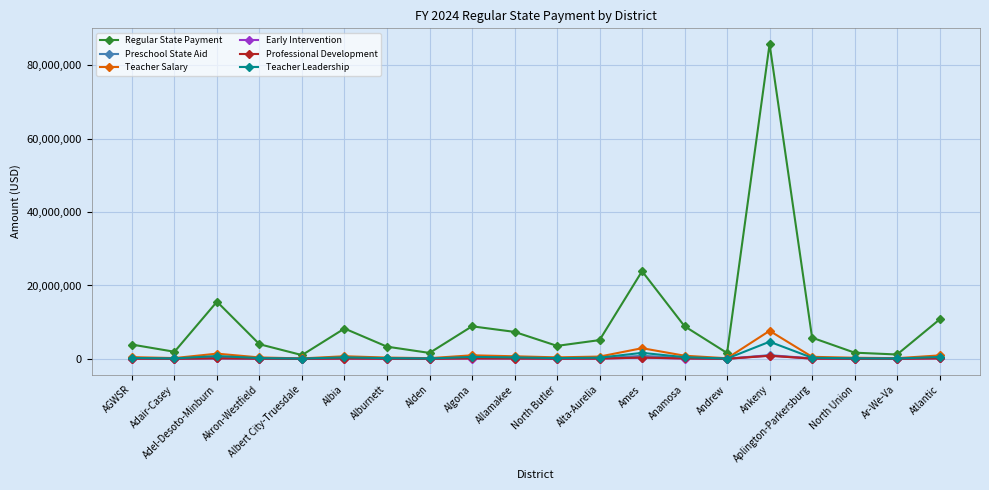

True or false: Professional Development has more than 2 interior local peaks.

True